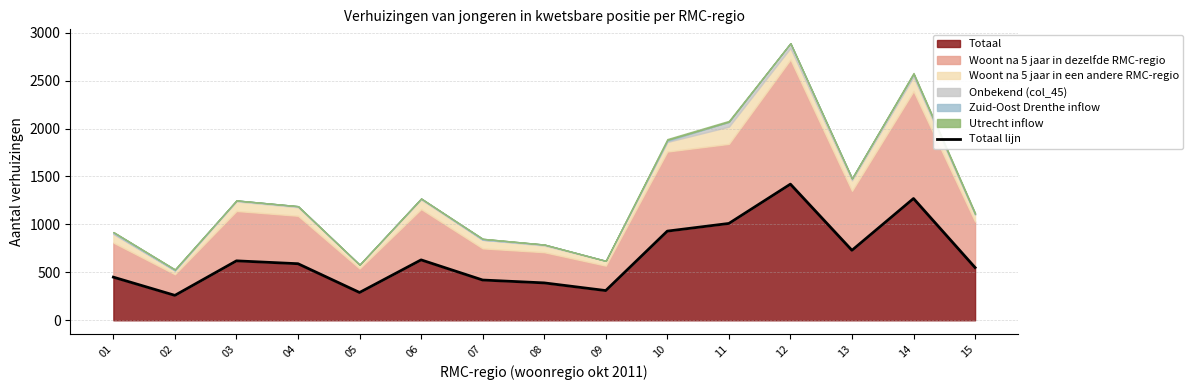

Rank the categories by value from lowest to highest.

02, 05, 09, 08, 07, 01, 15, 04, 03, 06, 13, 10, 11, 14, 12